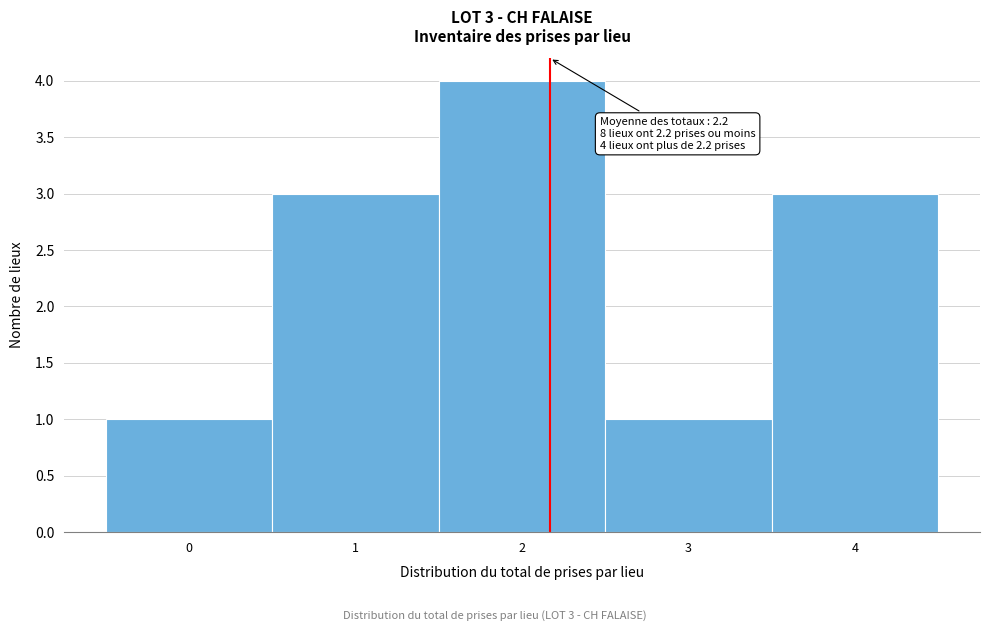

Over which range of the x-axis is the bar tallest?

1.5 to 2.5